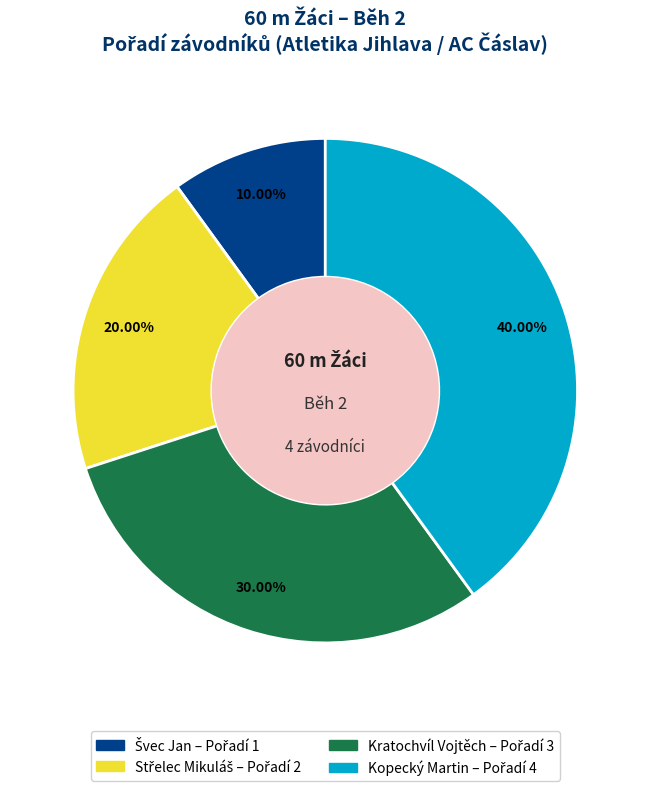

Between Kratochvíl Vojtěch and Kopecký Martin, which is larger?

Kopecký Martin